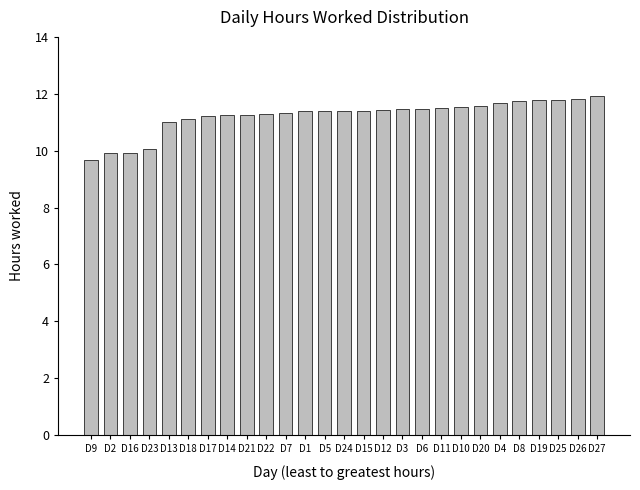

What is the change in value from D9 to D3?

+1.8